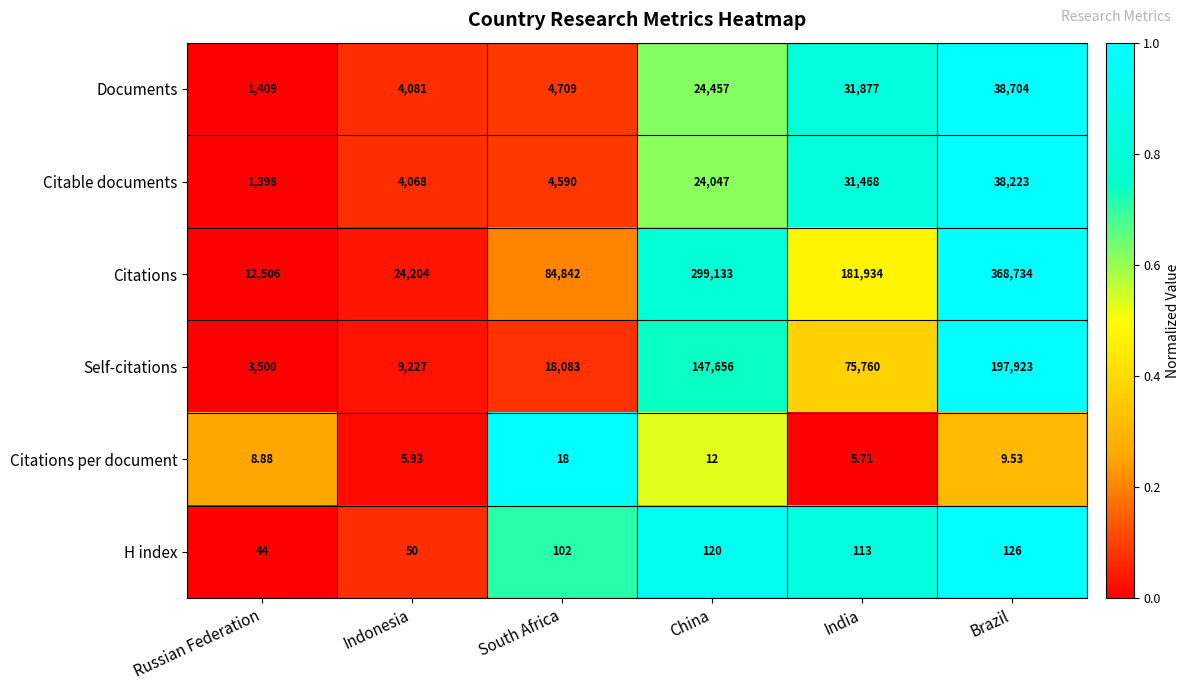

How many categories are shown in the chart?

6